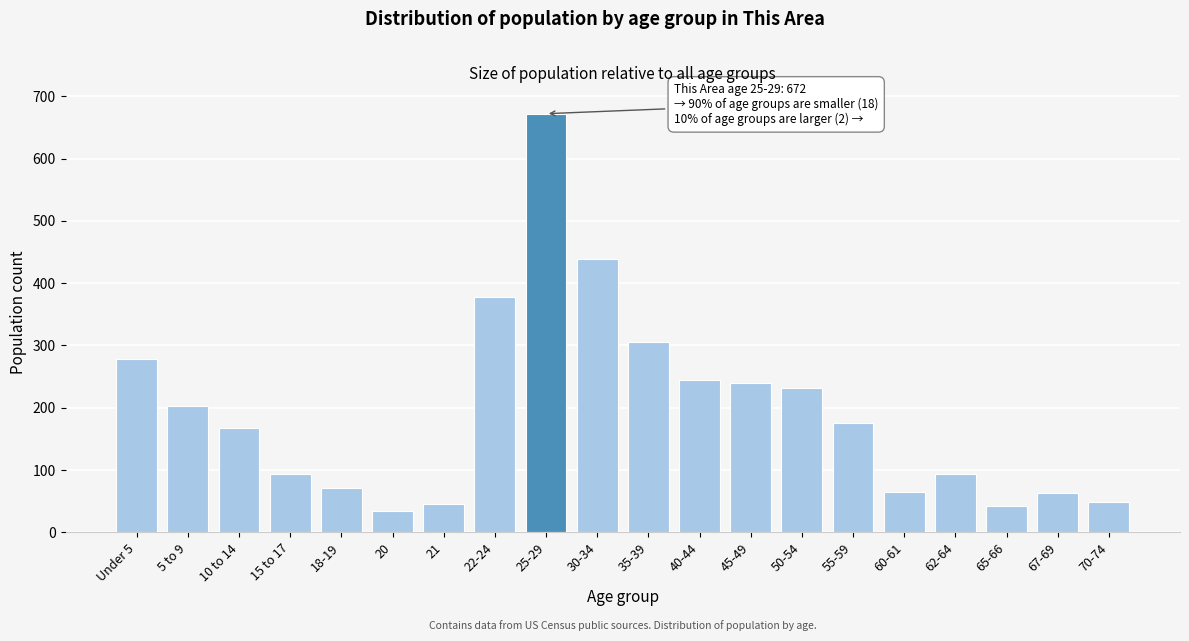

Where is the data nearest to the value 353?

22-24